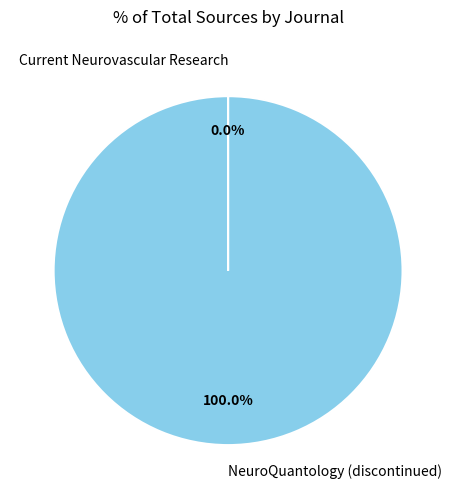

Which slice represents more than half of the pie?

NeuroQuantology (discontinued)